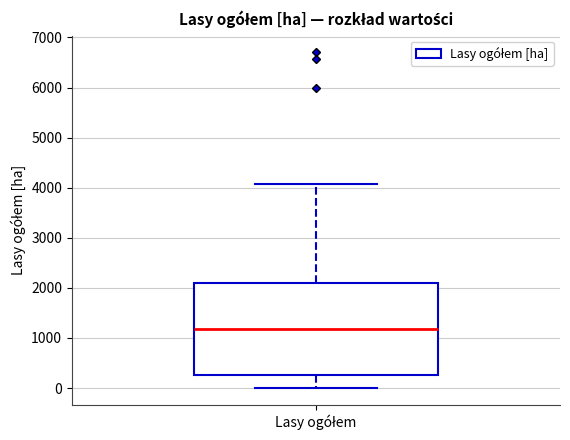

Where is the upper edge of the box for Lasy ogółem on the y-axis? The values are not printed on the chart, so give them approximately, as read against the axis.

2100